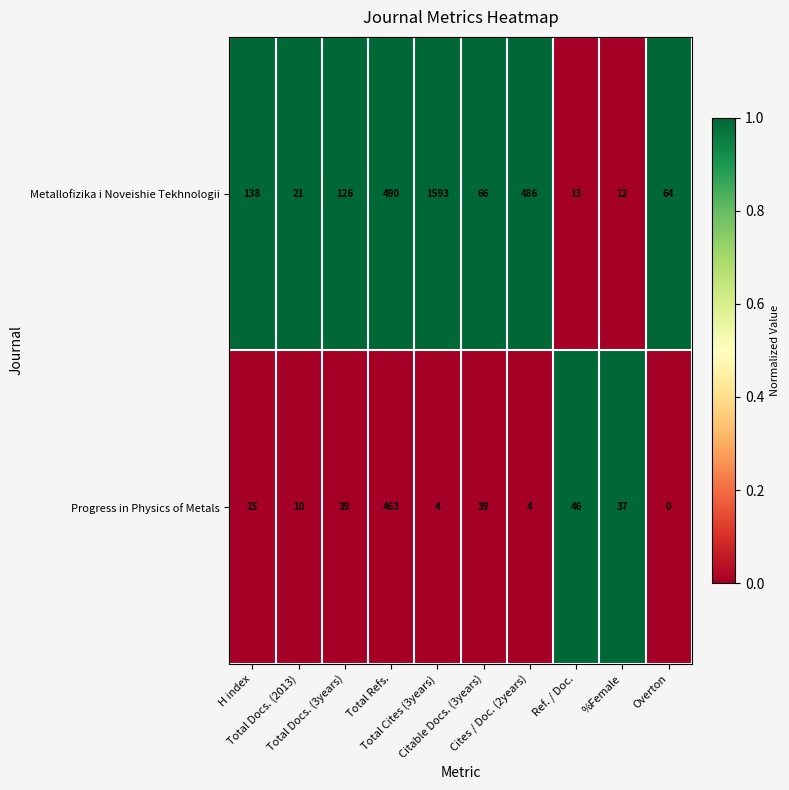

Which series has the largest total across all categories?

Metallofizika i Noveishie Tekhnologii